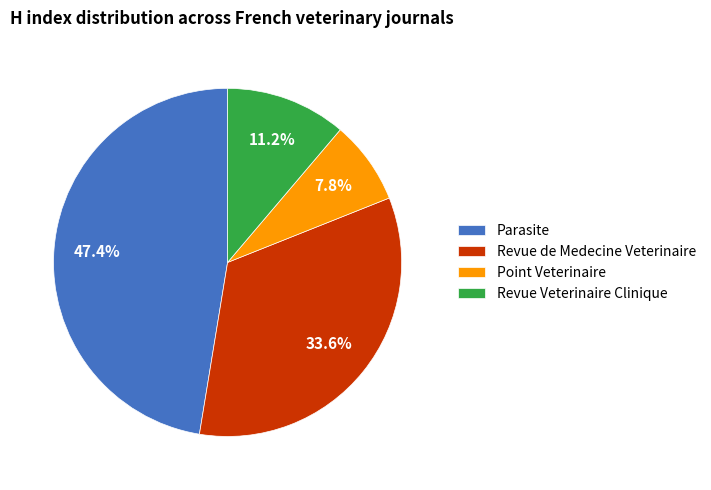

Is Revue Veterinaire Clinique the majority of the pie?

No